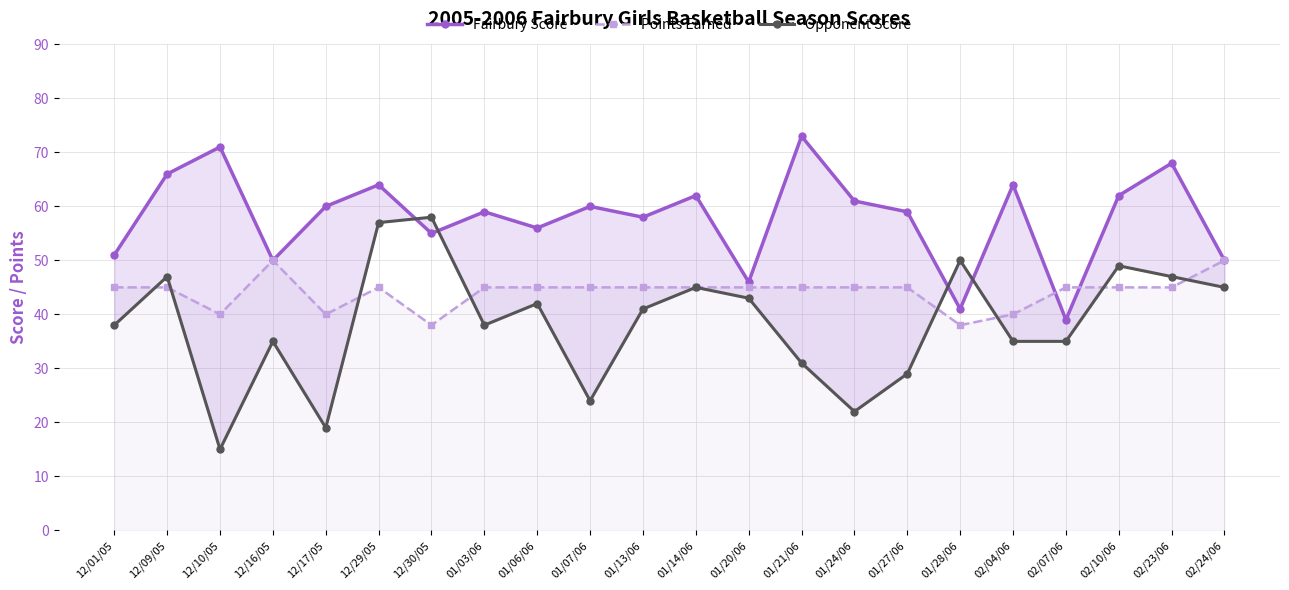

Reading left to right, extract all data points from this chart.

Fairbury Score: 12/01/05=51	12/09/05=66	12/10/05=71	12/16/05=50	12/17/05=60	12/29/05=64	12/30/05=55	01/03/06=59	01/06/06=56	01/07/06=60	01/13/06=58	01/14/06=62	01/20/06=46	01/21/06=73	01/24/06=61	01/27/06=59	01/28/06=41	02/04/06=64	02/07/06=39	02/10/06=62	02/23/06=68	02/24/06=50
Points Earned: 12/01/05=45	12/09/05=45	12/10/05=40	12/16/05=50	12/17/05=40	12/29/05=45	12/30/05=38	01/03/06=45	01/06/06=45	01/07/06=45	01/13/06=45	01/14/06=45	01/20/06=45	01/21/06=45	01/24/06=45	01/27/06=45	01/28/06=38	02/04/06=40	02/07/06=45	02/10/06=45	02/23/06=45	02/24/06=50
Opponent Score: 12/01/05=38	12/09/05=47	12/10/05=15	12/16/05=35	12/17/05=19	12/29/05=57	12/30/05=58	01/03/06=38	01/06/06=42	01/07/06=24	01/13/06=41	01/14/06=45	01/20/06=43	01/21/06=31	01/24/06=22	01/27/06=29	01/28/06=50	02/04/06=35	02/07/06=35	02/10/06=49	02/23/06=47	02/24/06=45